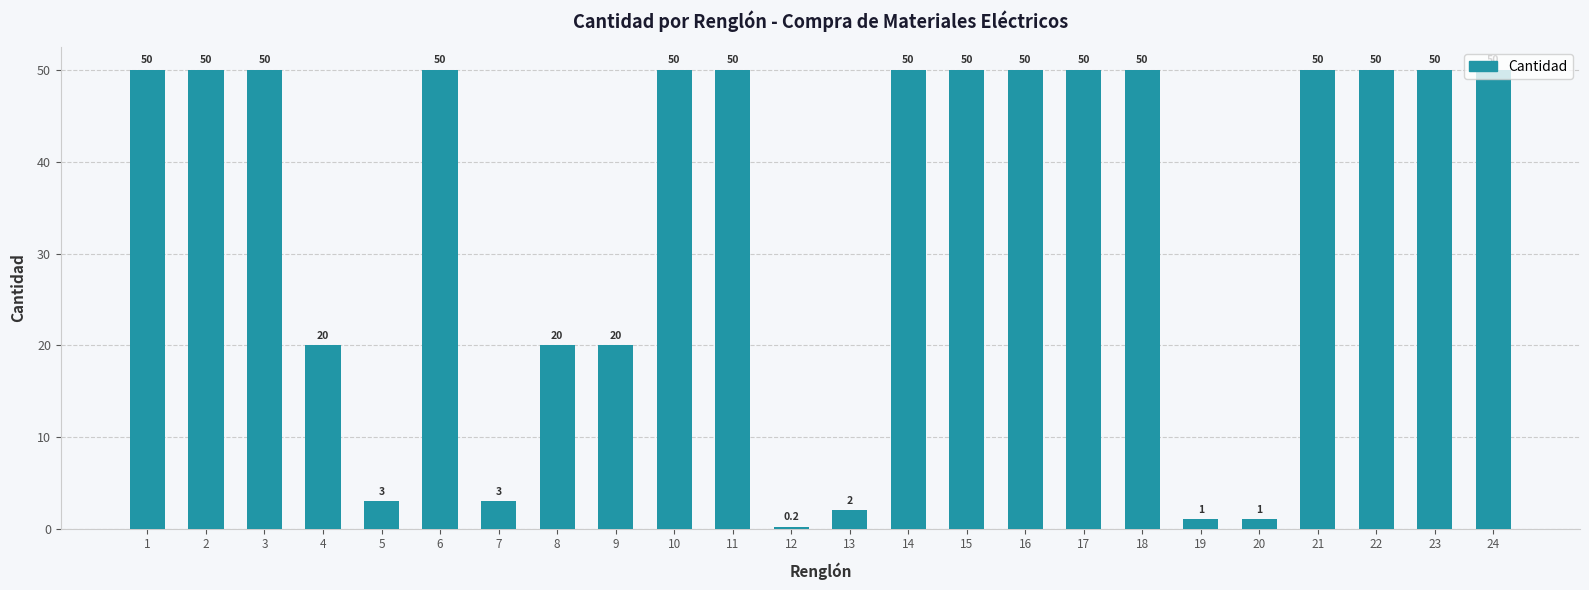

Approximately how many times larger is the value at 9 compared to 15?

0.4